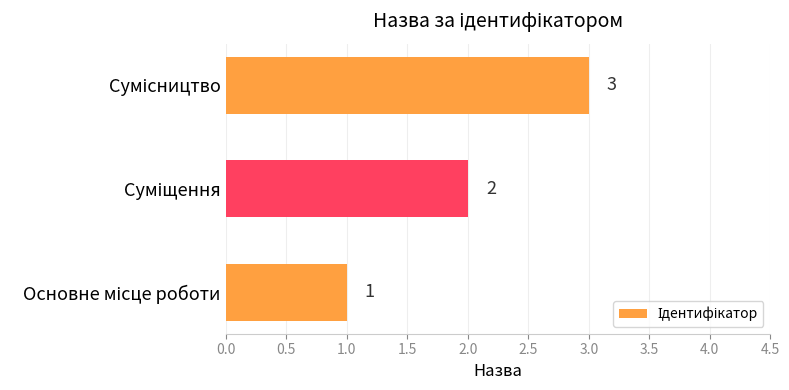

What is the greatest value displayed?

3